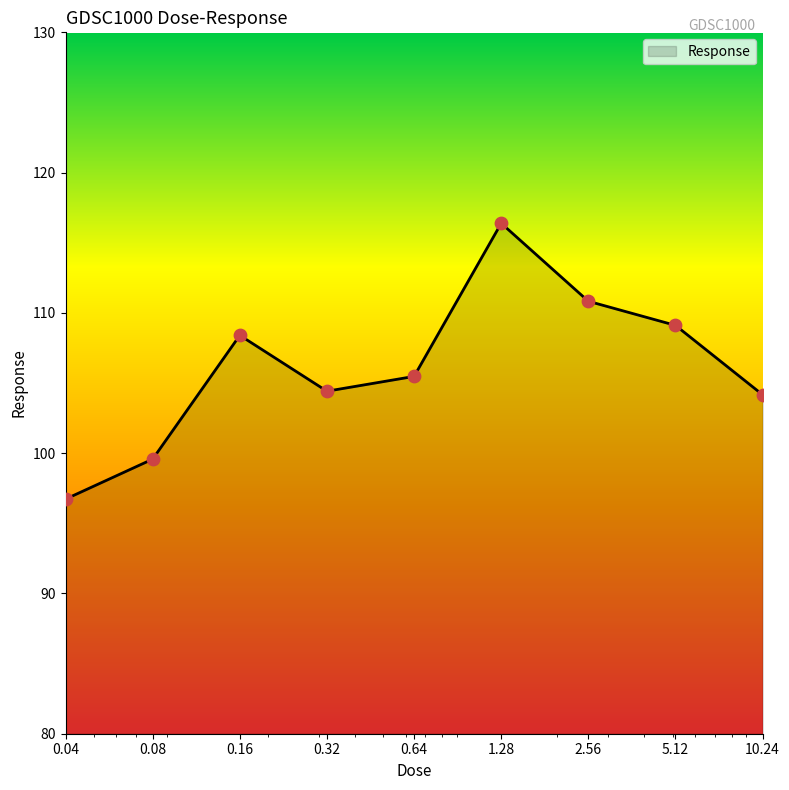

What is the maximum value shown in the chart?

116.4